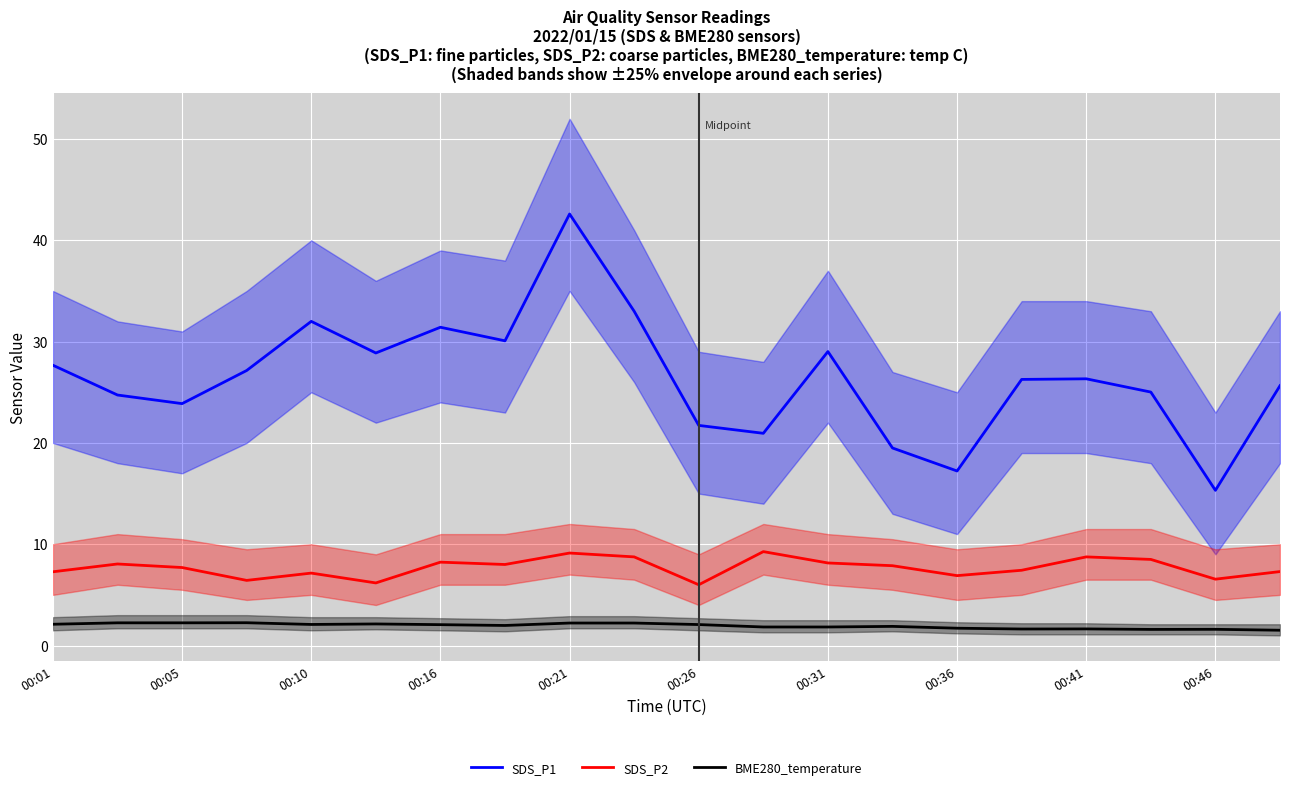

What is the difference between the SDS_P2 values at 00:21 and 00:41?

0.4